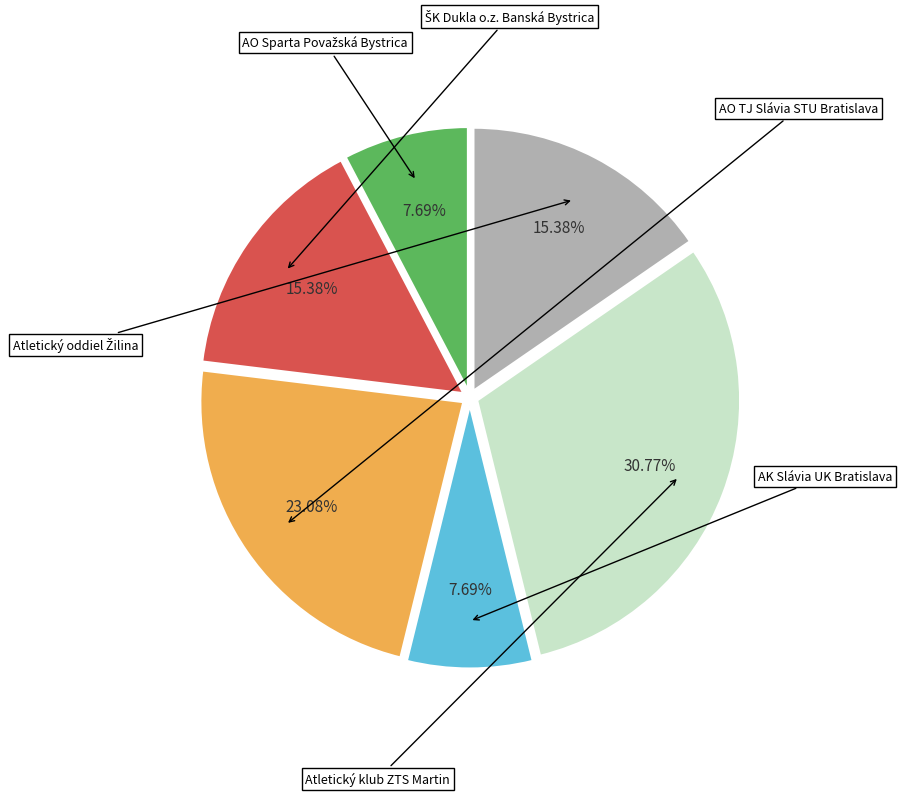

How many segments does this pie chart have?

6